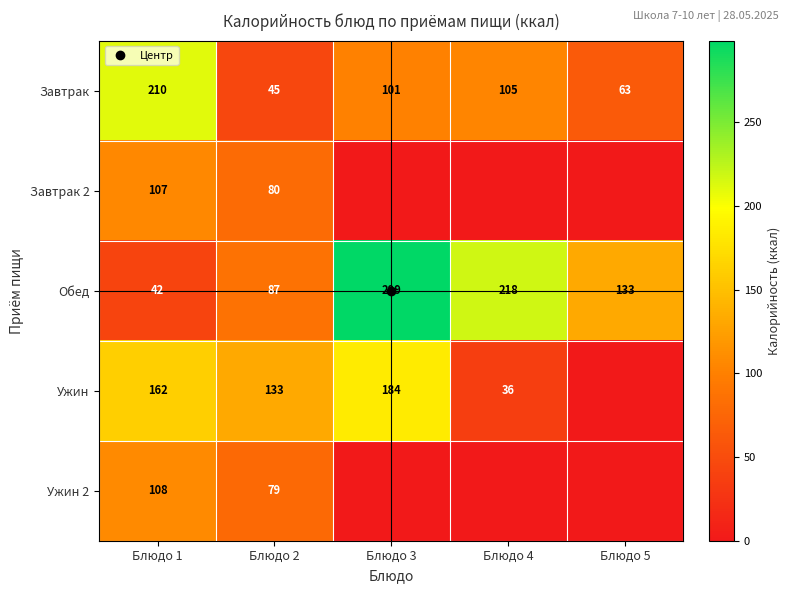

How many values in the Обед series are below 132?

2